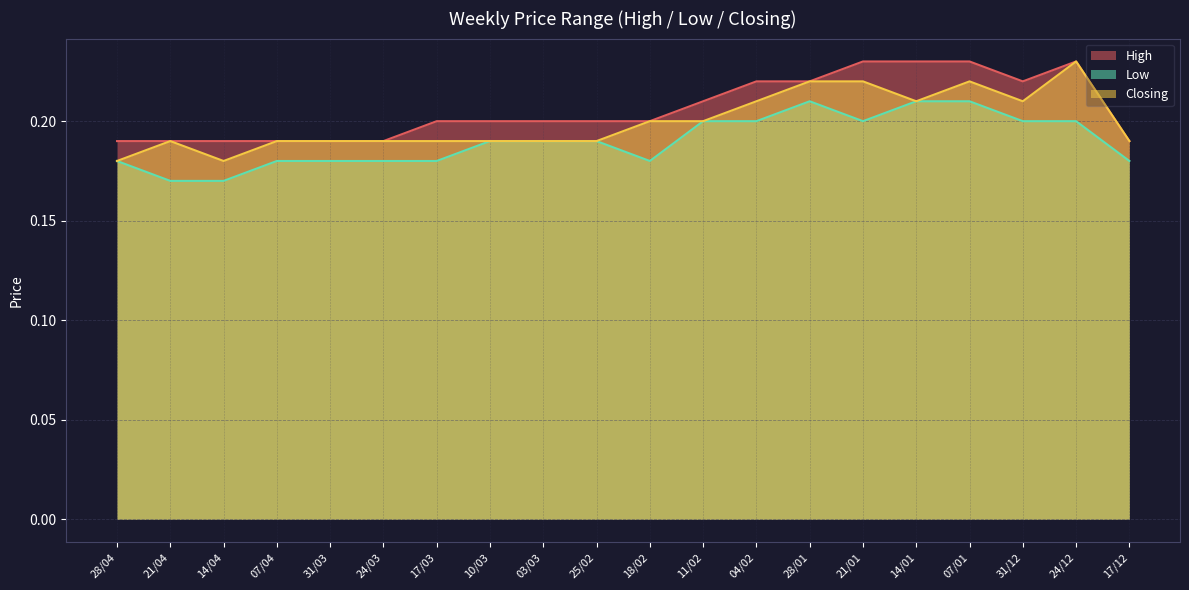

Reading left to right, extract all data points from this chart.

High: 28/04=0.2	21/04=0.2	14/04=0.2	07/04=0.2	31/03=0.2	24/03=0.2	17/03=0.2	10/03=0.2	03/03=0.2	25/02=0.2	18/02=0.2	11/02=0.2	04/02=0.2	28/01=0.2	21/01=0.2	14/01=0.2	07/01=0.2	31/12=0.2	24/12=0.2	17/12=0.2
Low: 28/04=0.2	21/04=0.2	14/04=0.2	07/04=0.2	31/03=0.2	24/03=0.2	17/03=0.2	10/03=0.2	03/03=0.2	25/02=0.2	18/02=0.2	11/02=0.2	04/02=0.2	28/01=0.2	21/01=0.2	14/01=0.2	07/01=0.2	31/12=0.2	24/12=0.2	17/12=0.2
Closing: 28/04=0.2	21/04=0.2	14/04=0.2	07/04=0.2	31/03=0.2	24/03=0.2	17/03=0.2	10/03=0.2	03/03=0.2	25/02=0.2	18/02=0.2	11/02=0.2	04/02=0.2	28/01=0.2	21/01=0.2	14/01=0.2	07/01=0.2	31/12=0.2	24/12=0.2	17/12=0.2